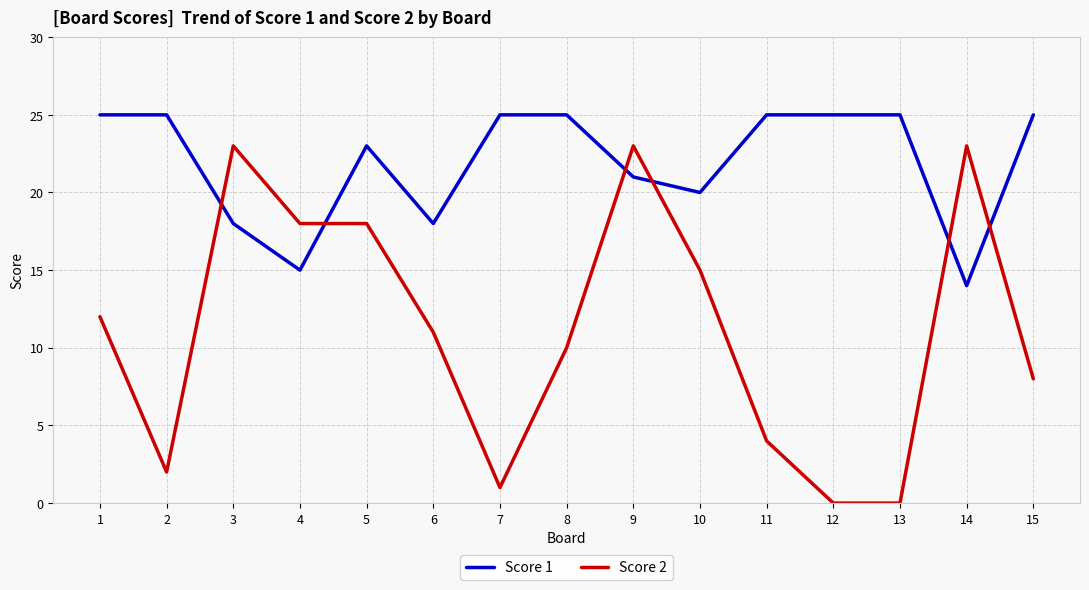

What is the greatest value displayed?

25